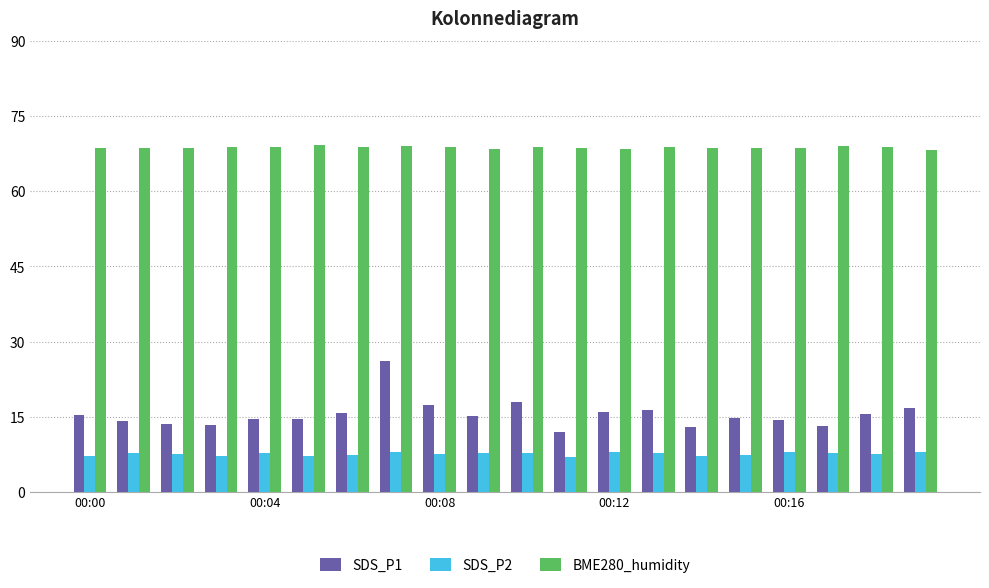

What is the difference between the maximum and minimum values in the SDS_P1 series?

14.1